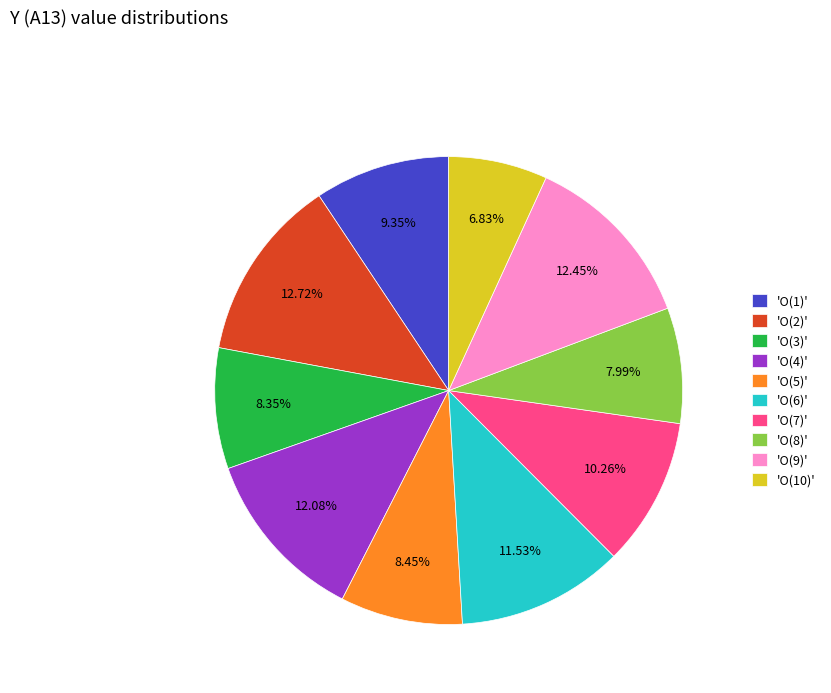

Does any single category account for the majority?

No